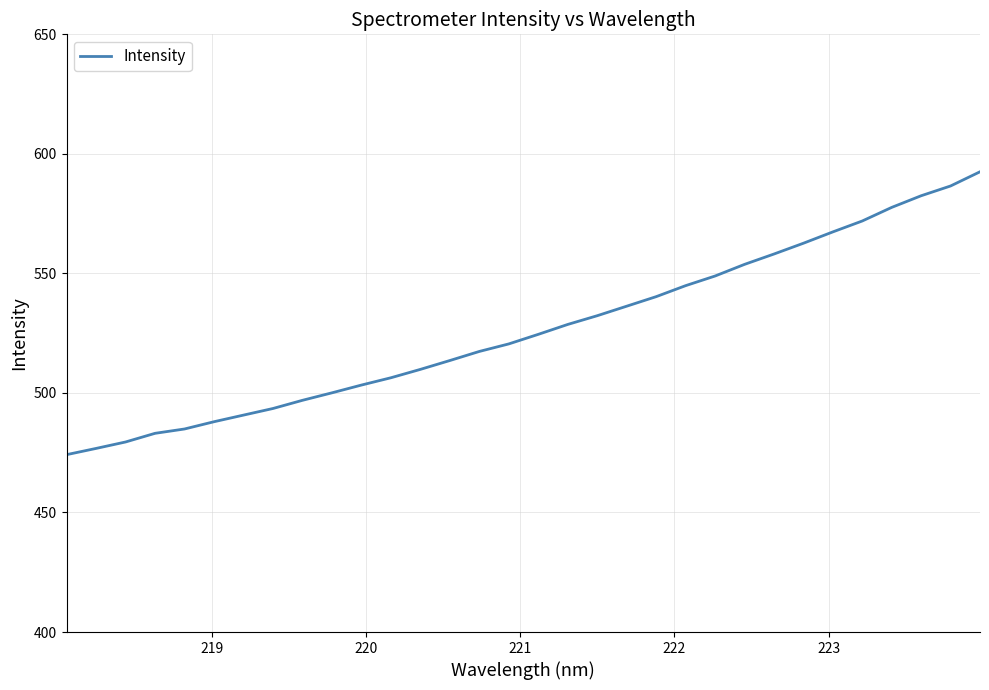

What is the difference between the maximum and minimum values?

118.3